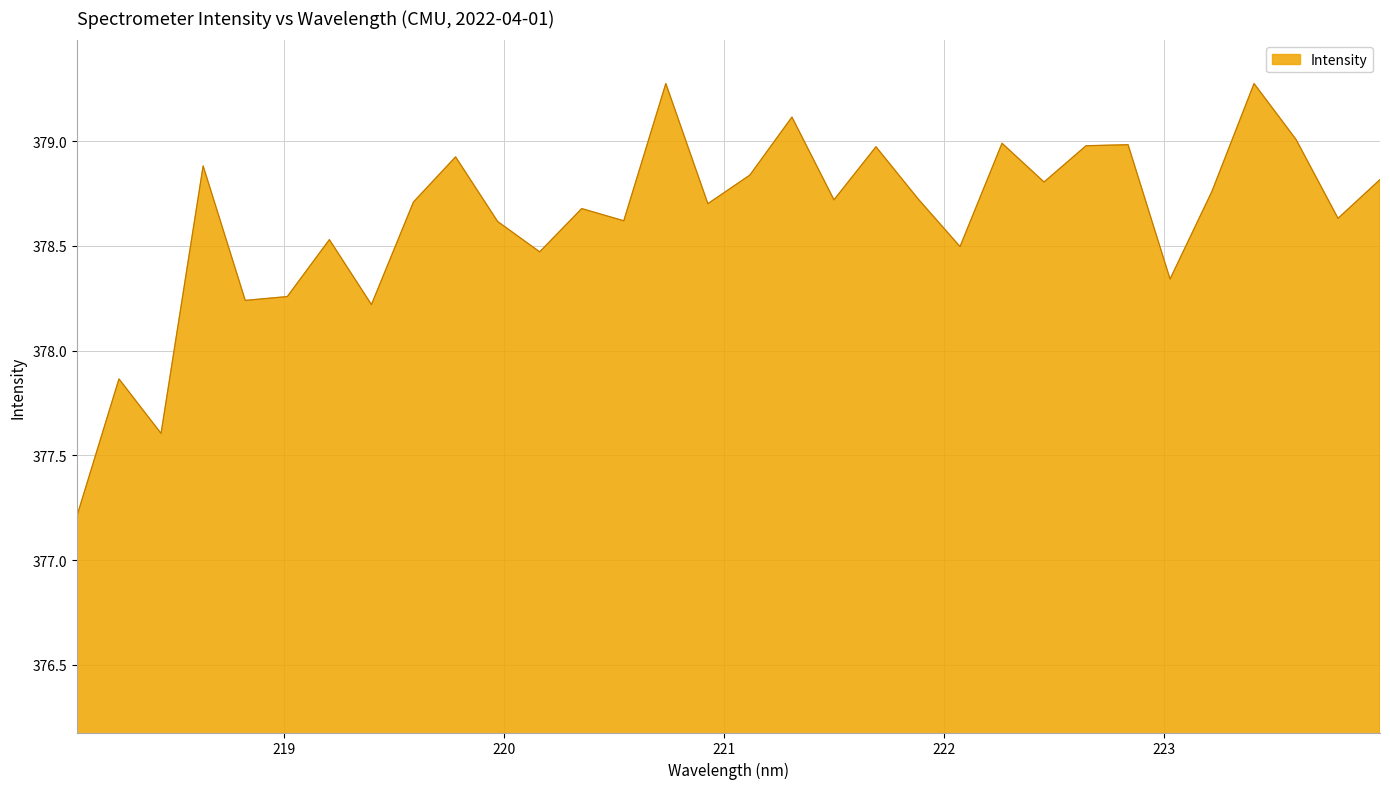

What is the difference between the maximum and minimum values?

2.1